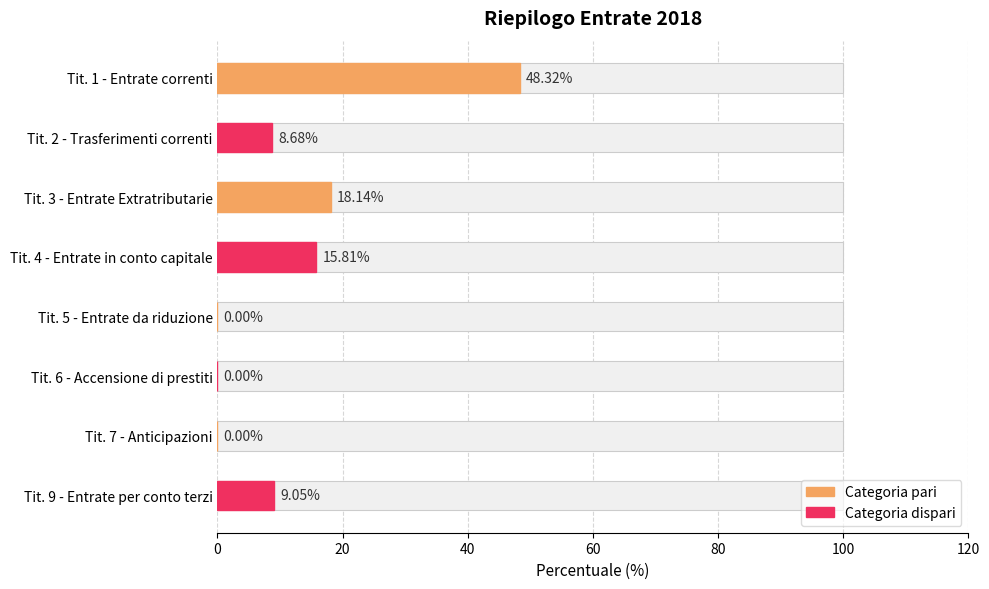

What is the difference between the maximum and minimum values?

48.3